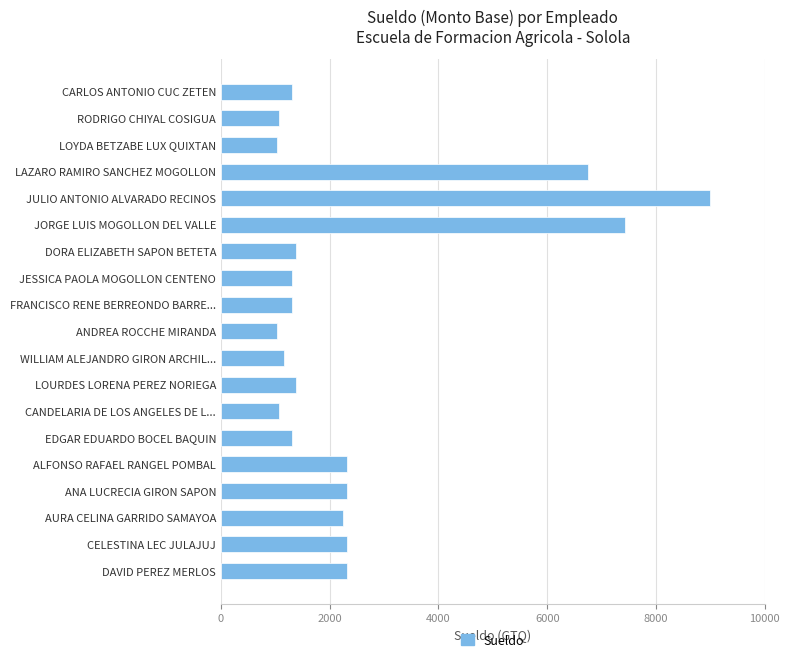

What is the smallest value displayed?

1039.0